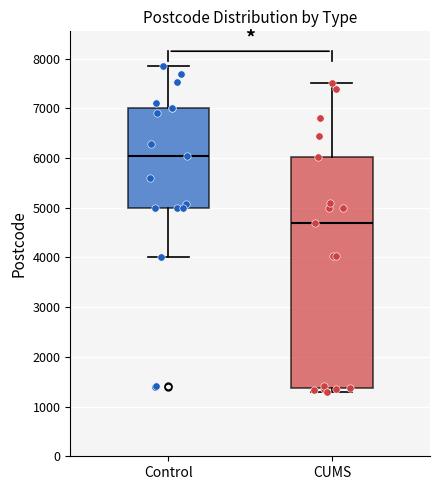

Reading left to right, transcribe this box plot: for each box, give where its median line is, the range the box spans, and where its two whiskers end, as read against the y-axis. The values are not printed on the chart, so give them approximately, as read against the axis.

Control: median 6000, box 5000 to 7000, whiskers 4000 to 7900
CUMS: median 4700, box 1400 to 6000, whiskers 1300 to 7500